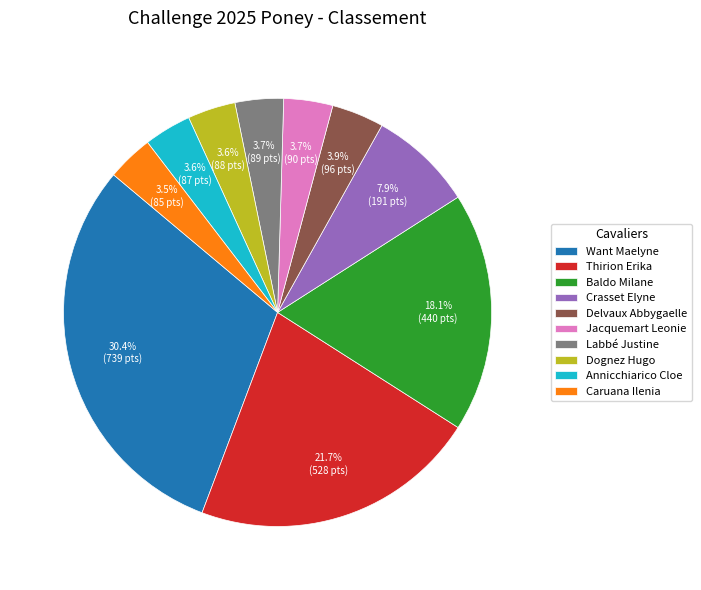

Combined, do Want Maelyne and Thirion Erika account for over 50%?

Yes